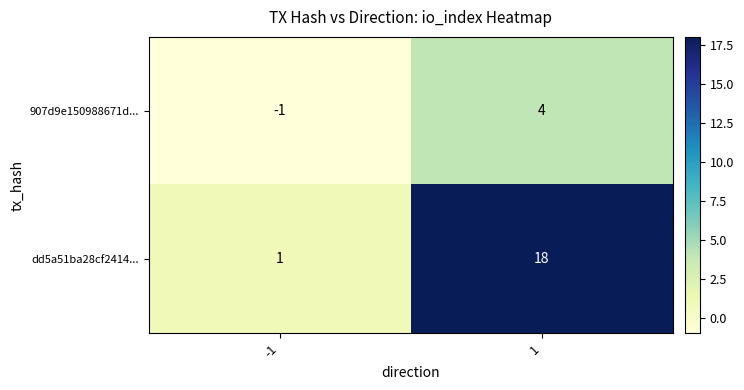

What is the sum of the dd5a51ba28cf2414... values at -1 and 1?

19